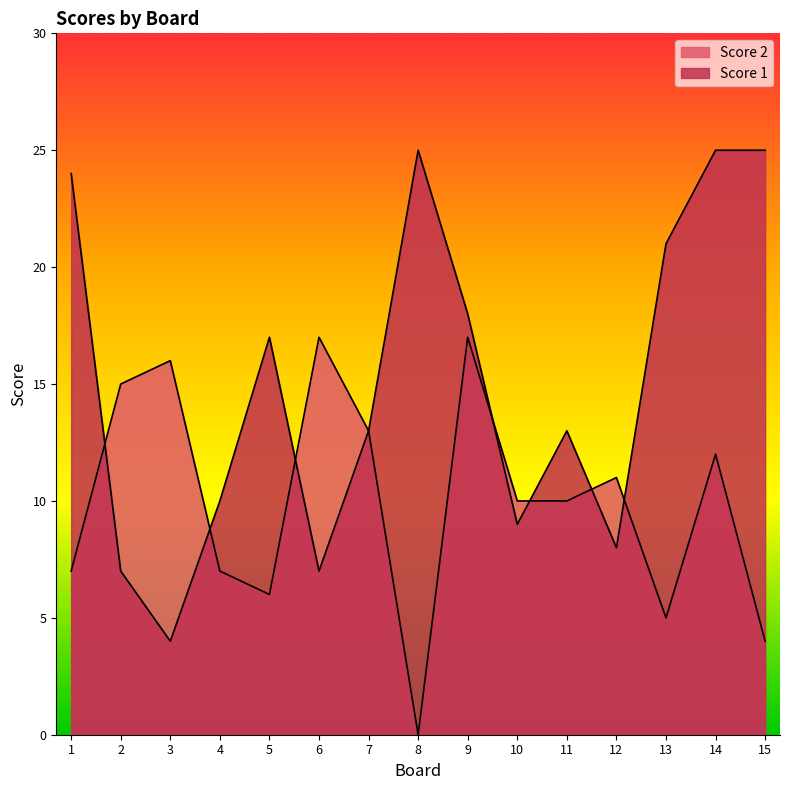

At which category does the chart reach its minimum across all series?

8